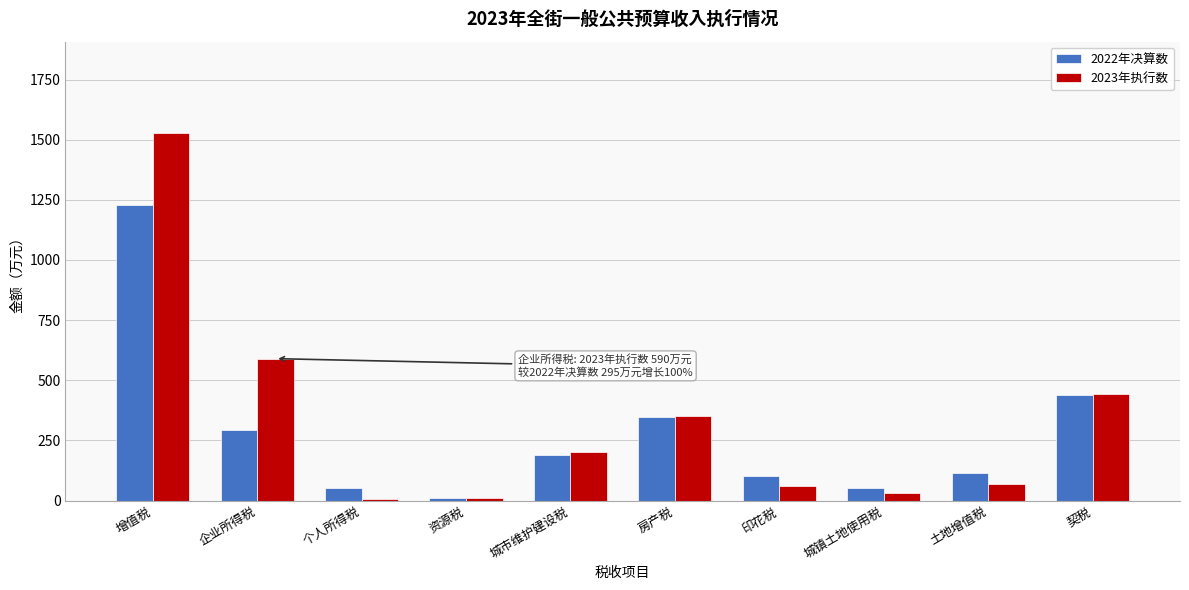

Where is 2022年决算数 nearest to the value 619?

契税